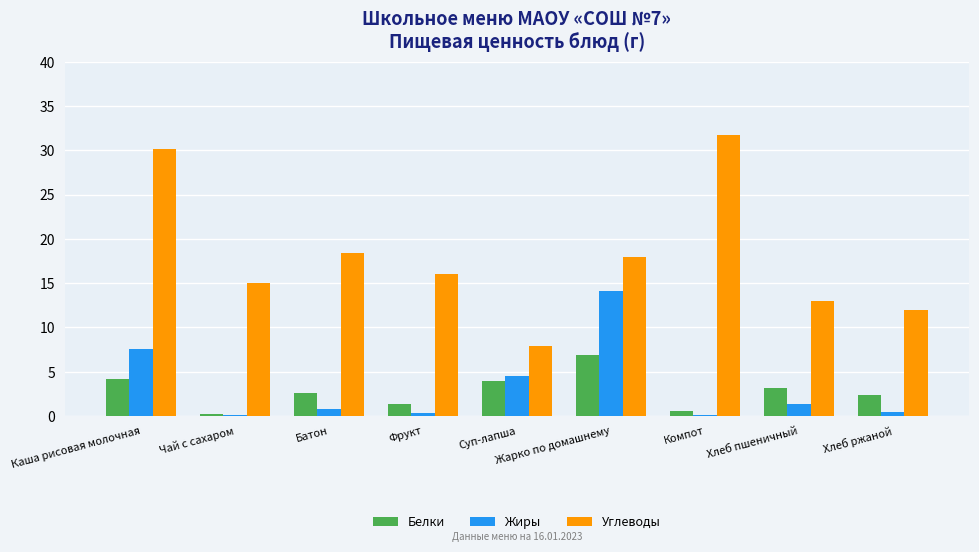

What is the total value across all series at Компот?

32.4